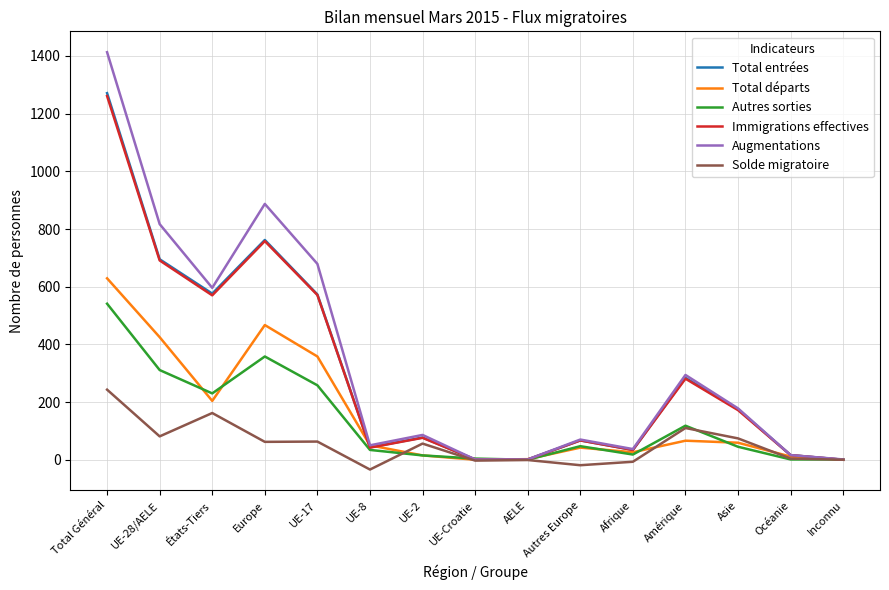

True or false: Total entrées has more than 1 interior local peaks.

True